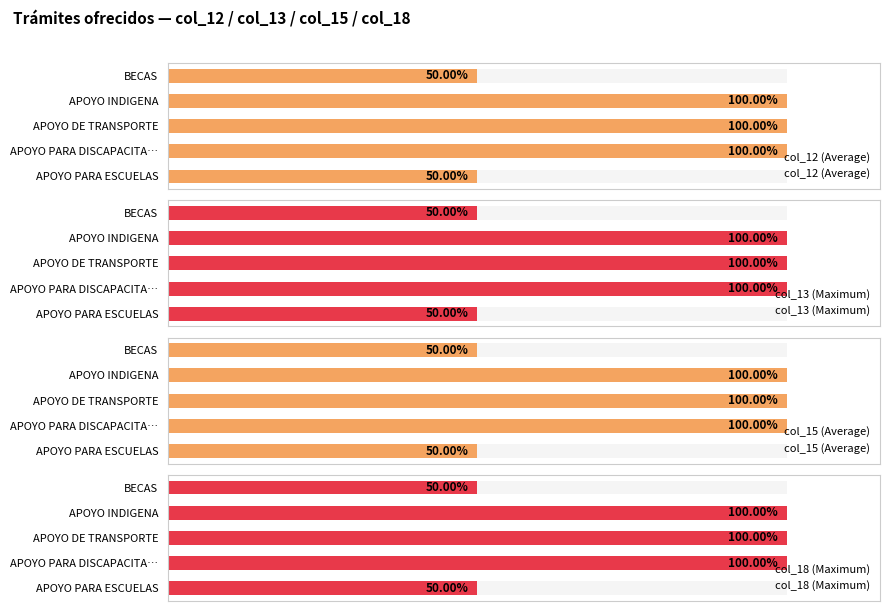

The value of col_13 (Maximum) at 4 is 1. True or false?

True